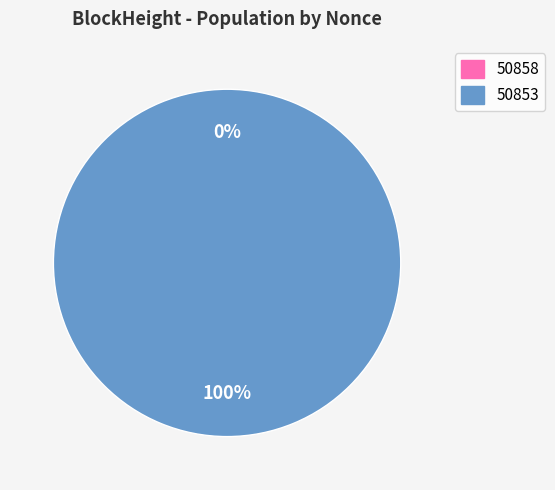

To the nearest percent, what is the difference between the largest and smallest slice percentages?

100%